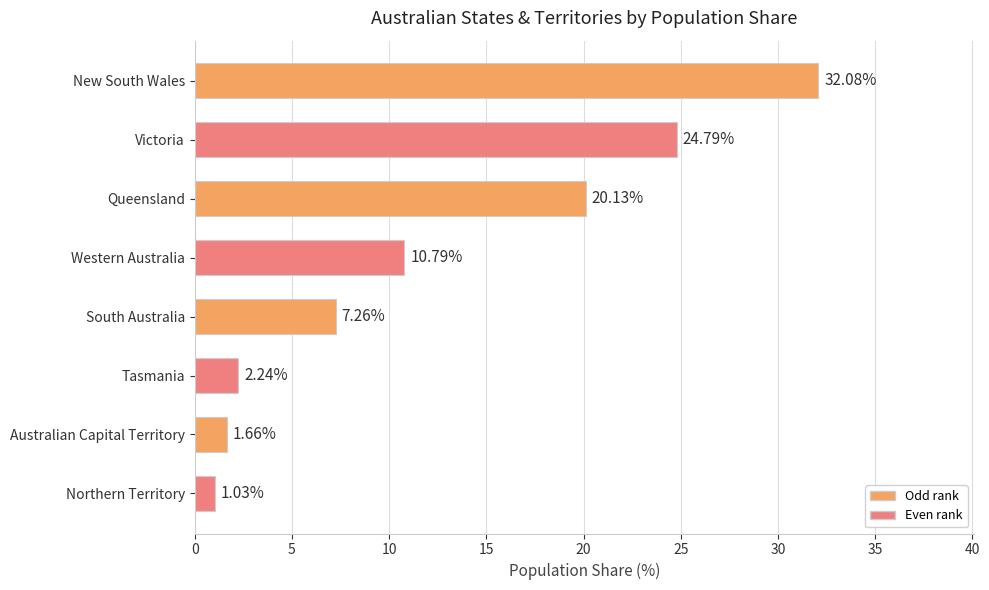

What is the sum of the values at South Australia and Queensland?

27.4